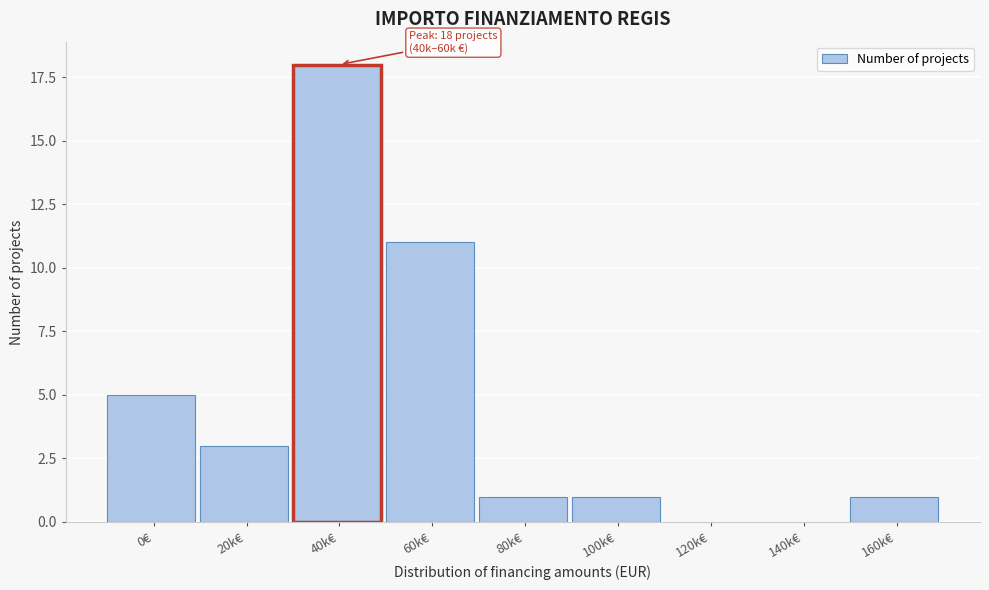

Reading right to left, list all the values displayed in this chart.

160k€=1	140k€=0	120k€=0	100k€=1	80k€=1	60k€=11	40k€=18	20k€=3	0€=5